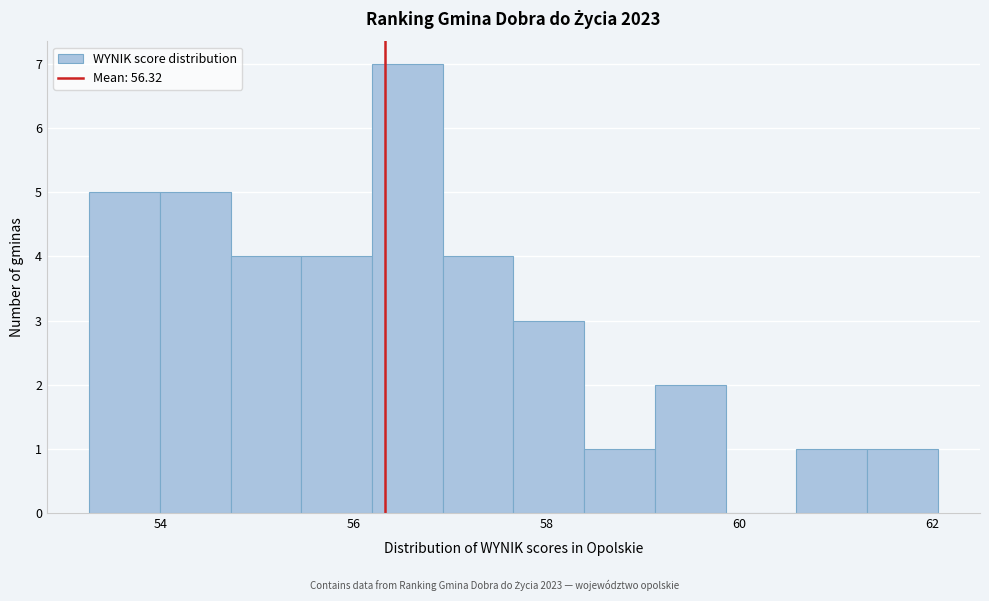

Read against the x-axis, roughly where is the centre of the tallest bar?

56.6